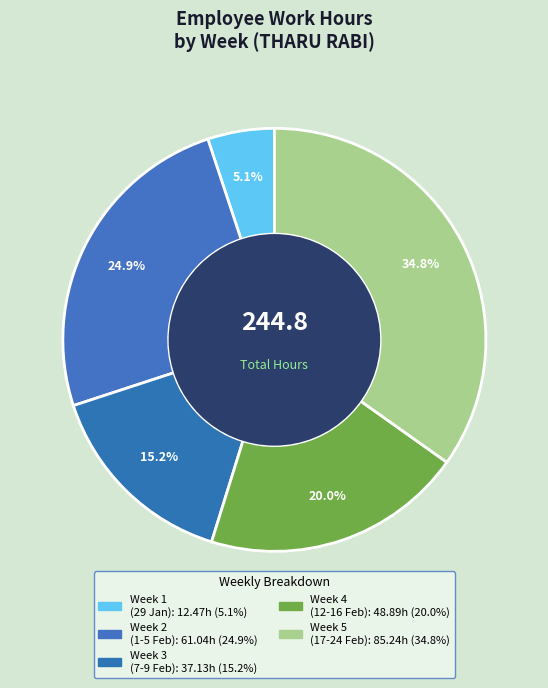

How many slices are in this pie chart?

5